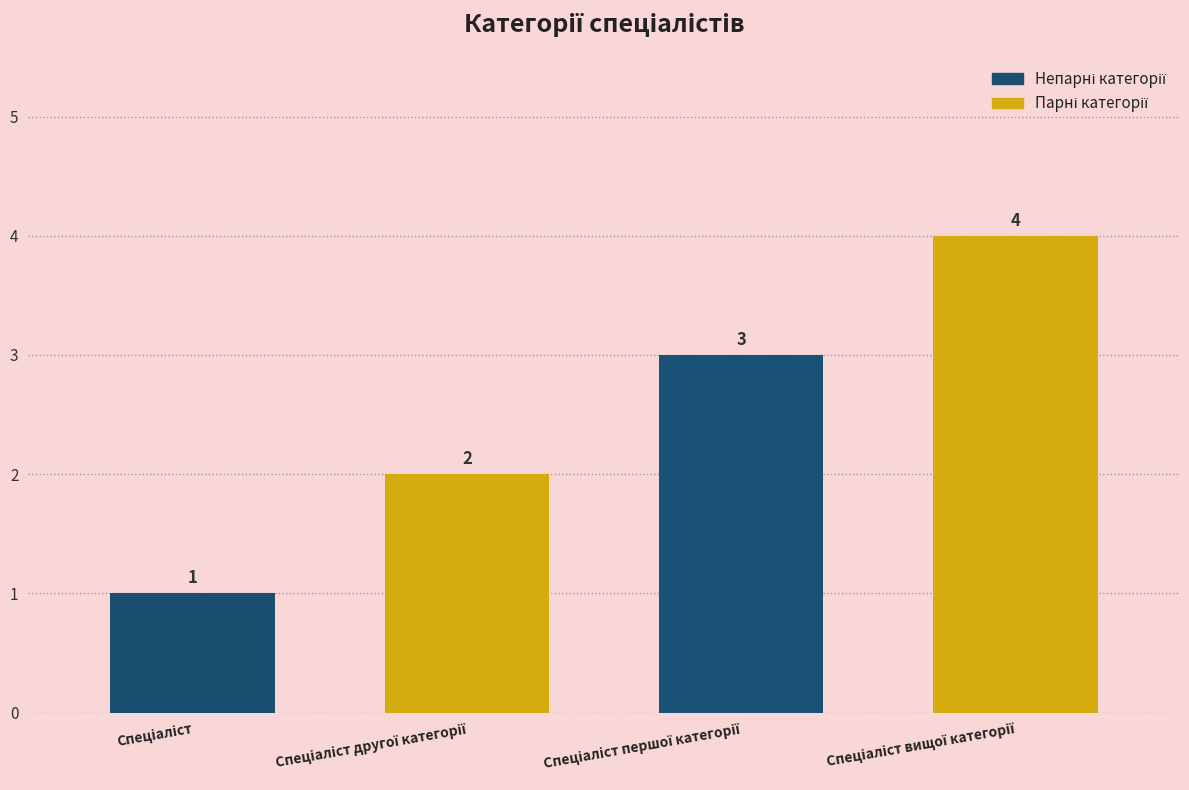

What is the difference between the maximum and minimum values?

3